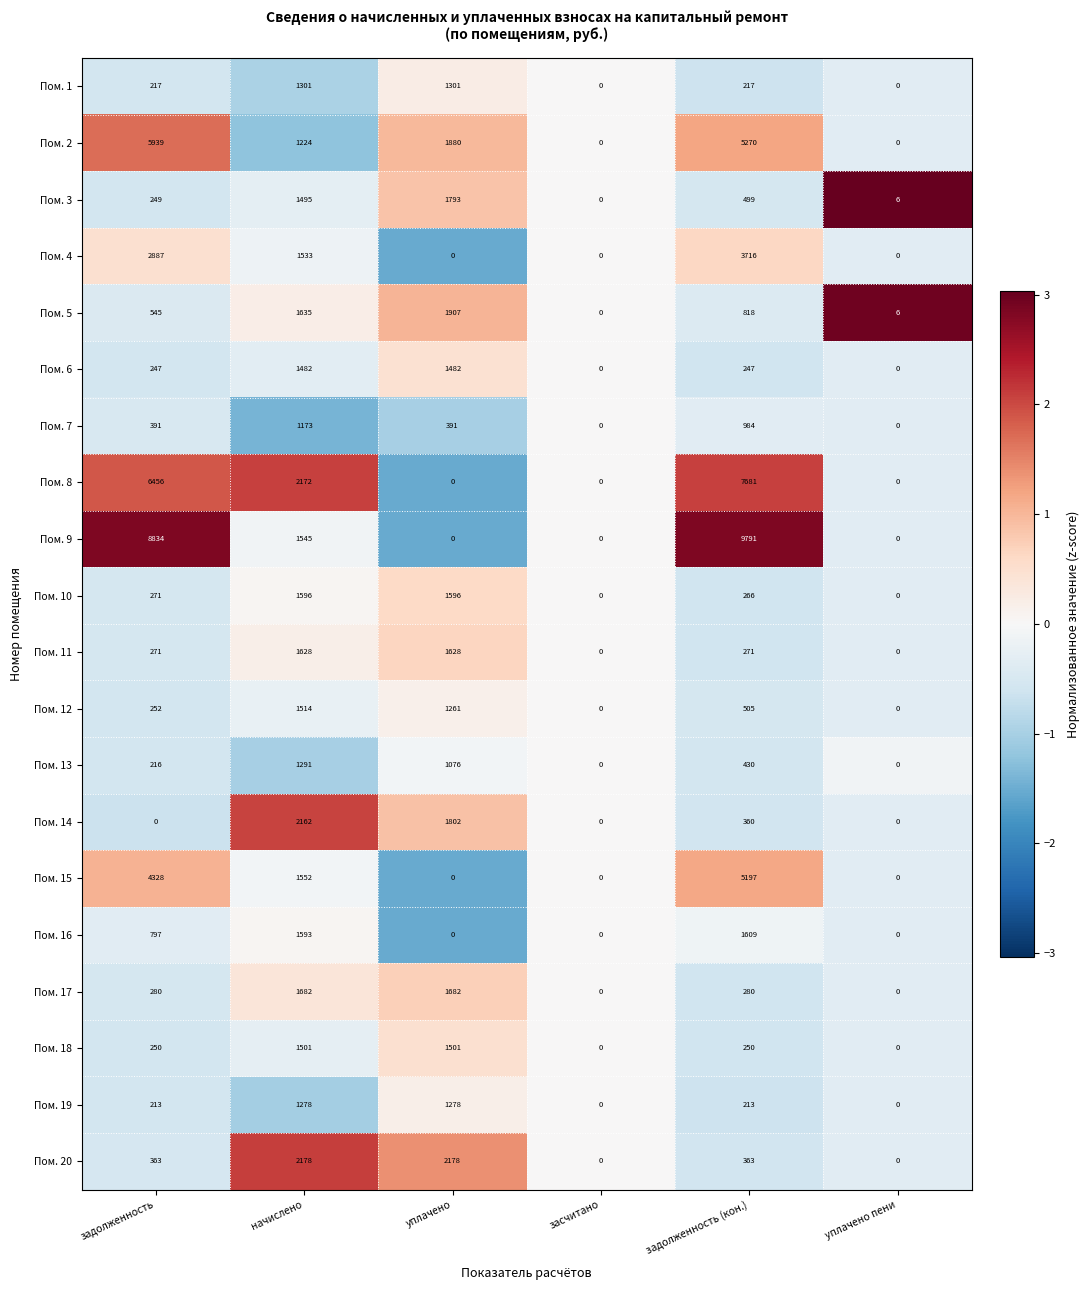

What is the sum of all Пом. 20 values?

5082